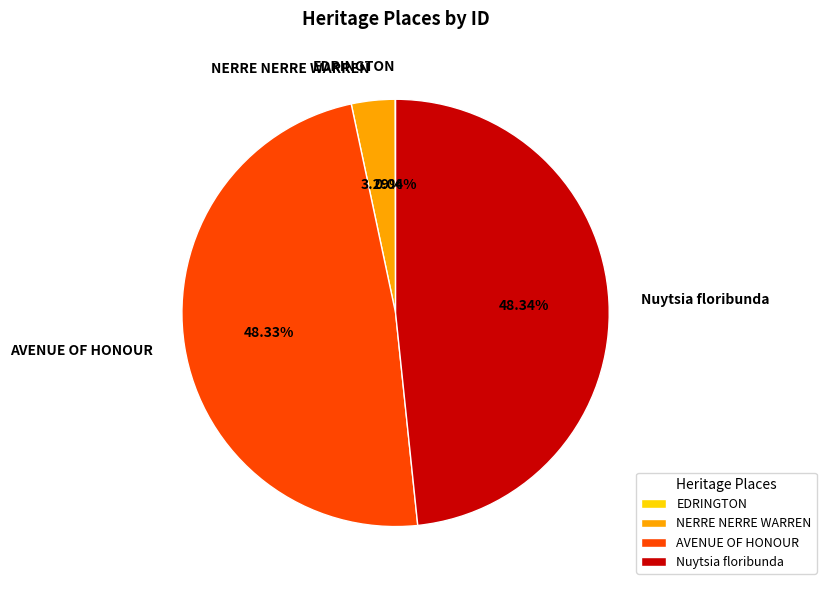

Does NERRE NERRE WARREN represent more than half of the total?

No